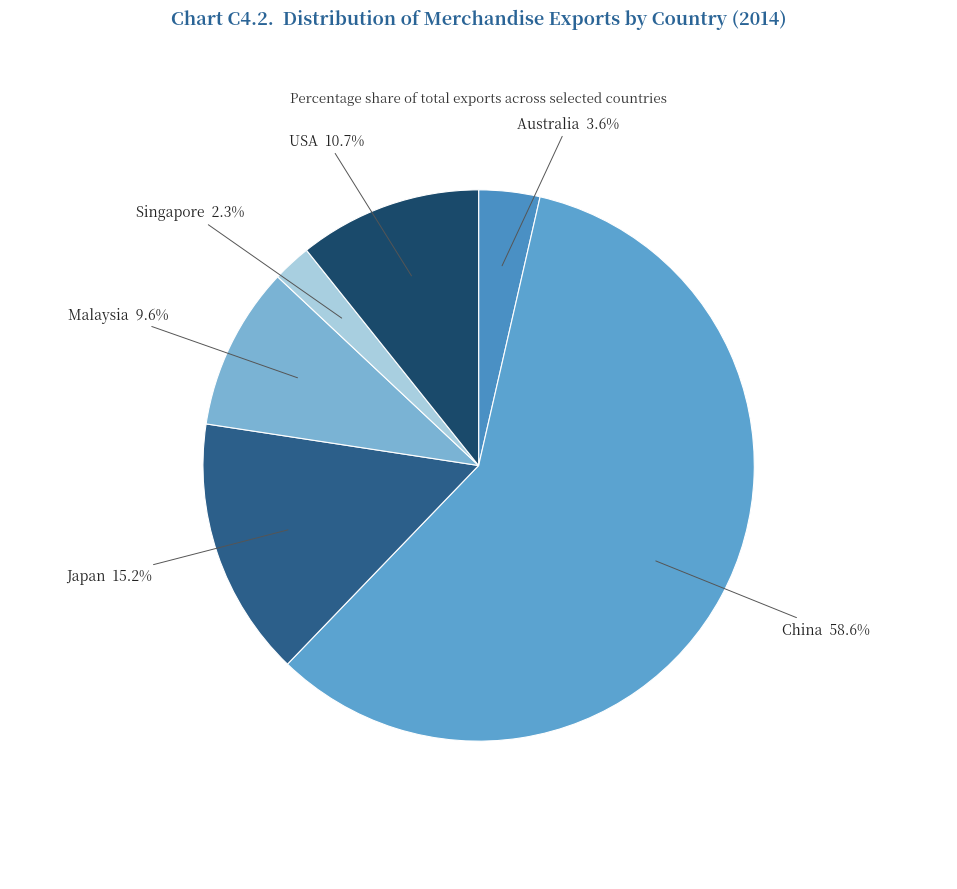

Which slice is the largest?

China